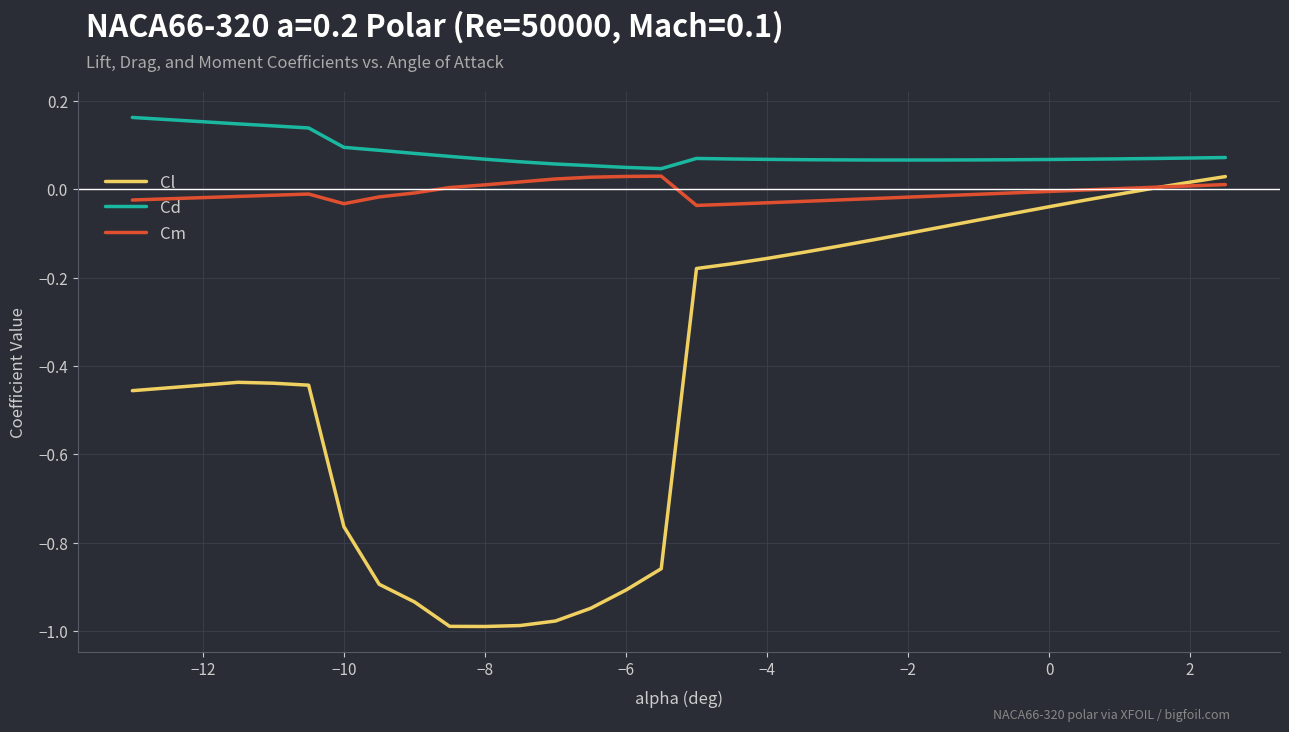

At how many categories does at least one series exceed 0?

30